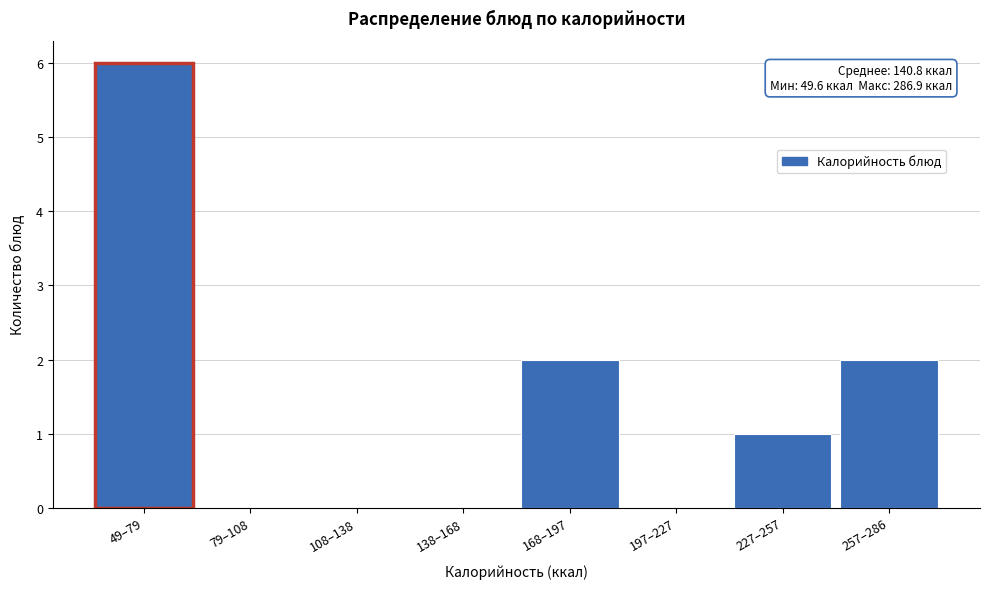

Reading left to right, transcribe all the data shown in this chart.

49–79=6	79–108=0	108–138=0	138–168=0	168–197=2	197–227=0	227–257=1	257–286=2